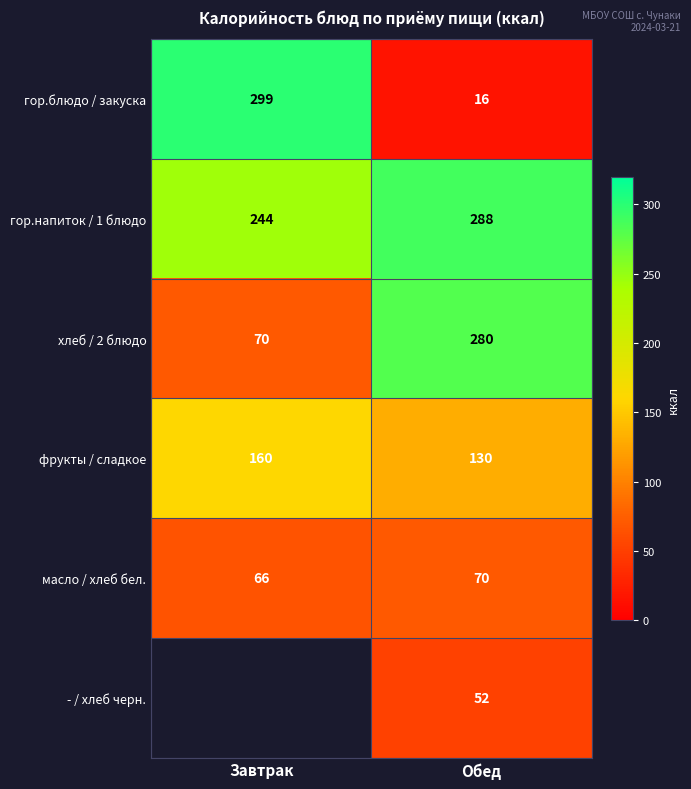

List the labels in order of гор.блюдо / закуска value, largest first.

Завтрак, Обед